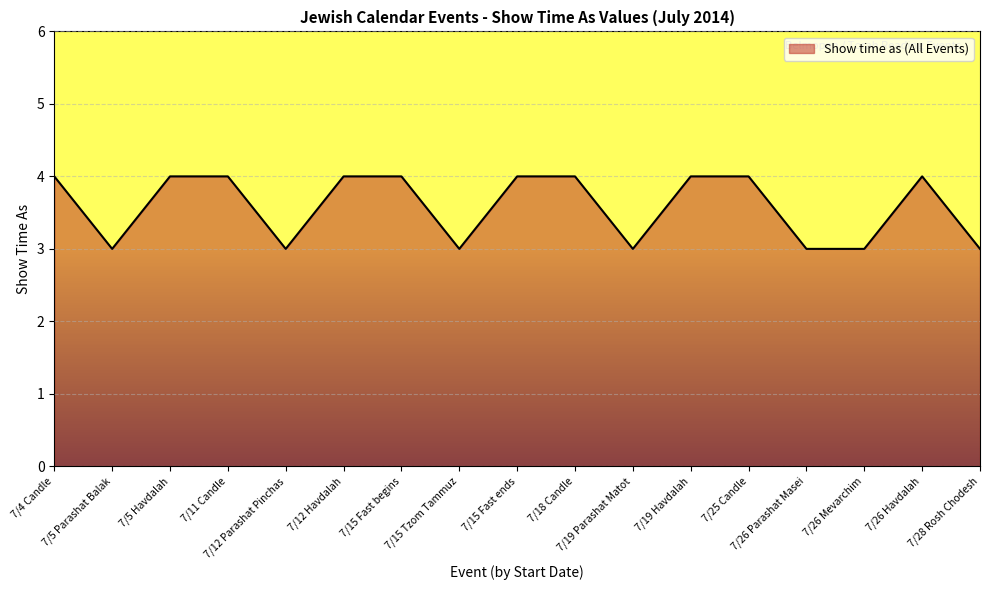

Approximately how many times larger is the value at 7/15 Fast begins compared to 7/28 Rosh Chodesh?

1.3